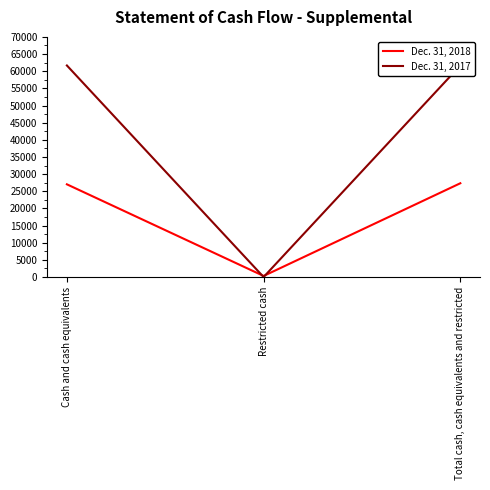

Between Restricted cash and Total cash, cash equivalents and restricted, which series saw the biggest shift?

Dec. 31, 2017